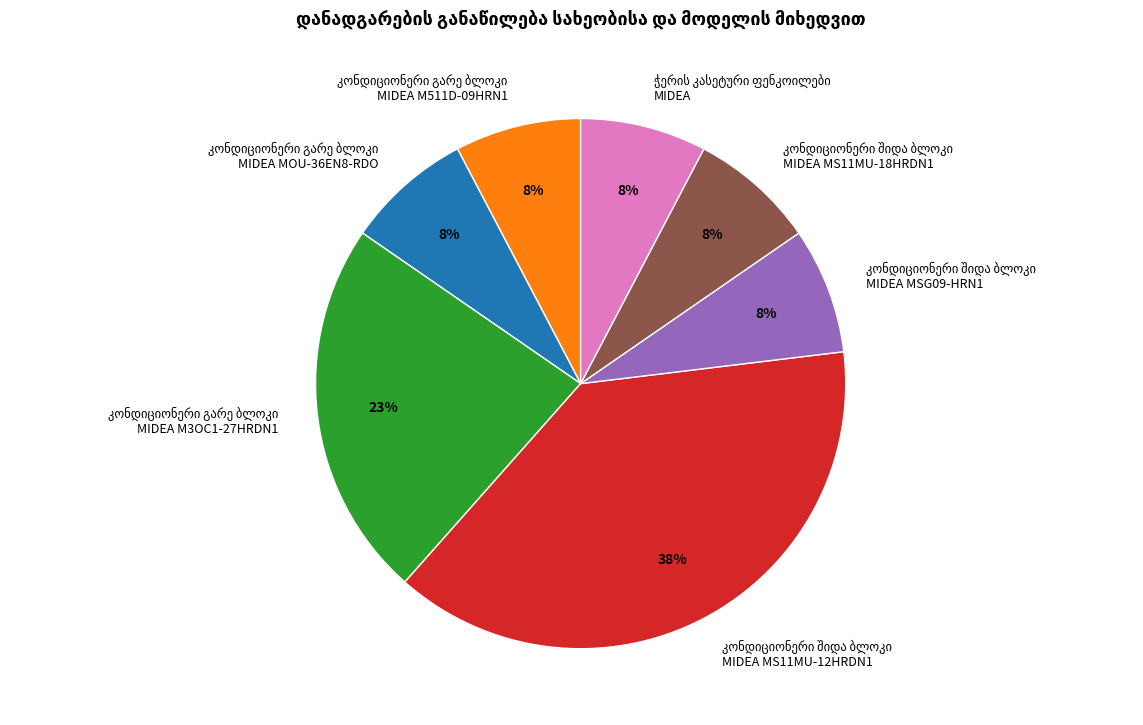

Does any single category account for the majority?

No